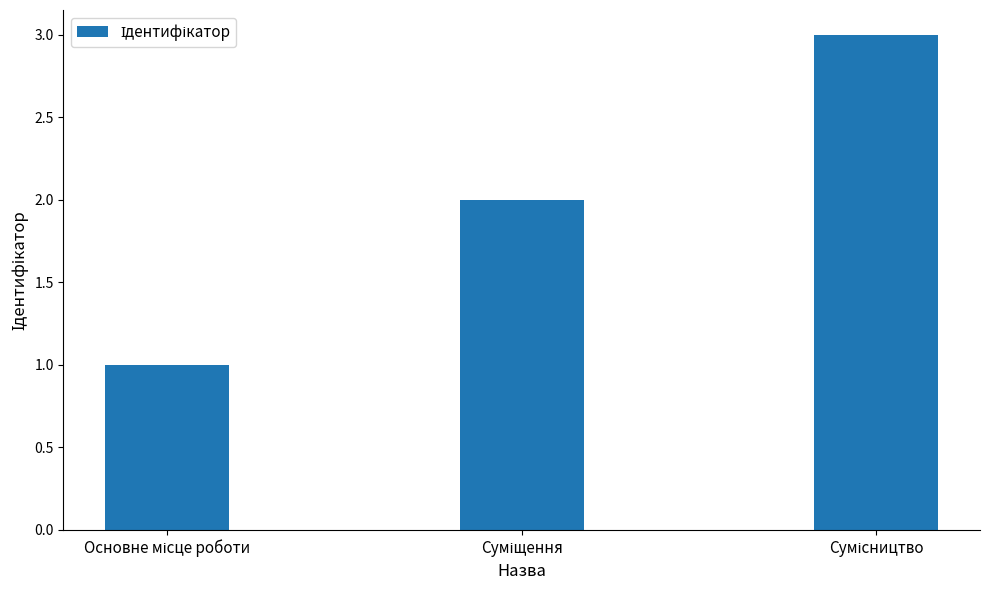

What is the maximum value shown in the chart?

3